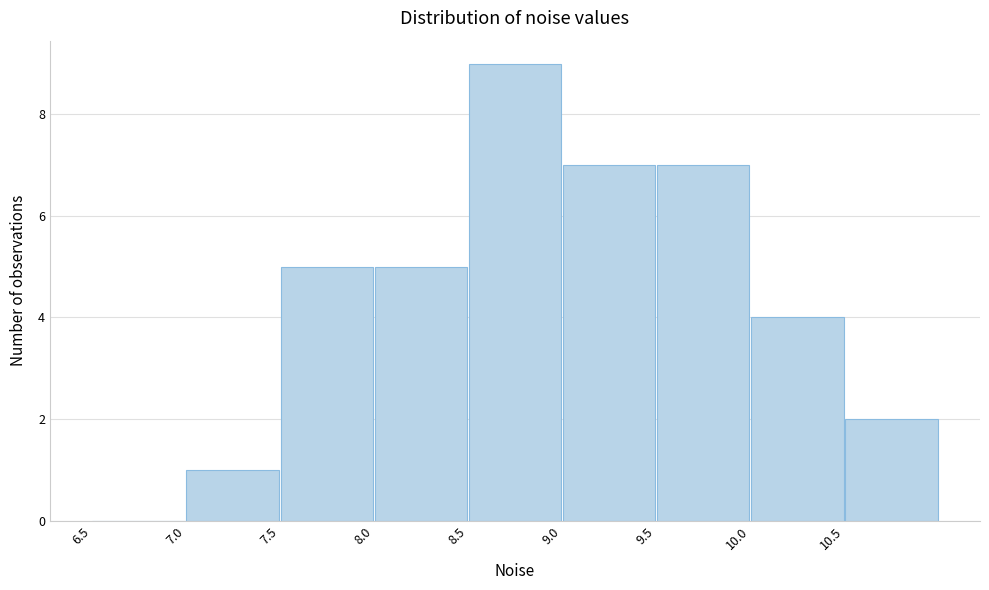

Reading left to right, transcribe this chart: for each bar, give the range it covers on the x-axis and its height. The values are not printed on the chart, so give them approximately, as read against the axis.

6.5 to 7.0: 0
7.0 to 7.5: 1
7.5 to 8.0: 5
8.0 to 8.5: 5
8.5 to 9.0: 9
9.0 to 9.5: 7
9.5 to 10.0: 7
10.0 to 10.5: 4
10.5 to 11.0: 2